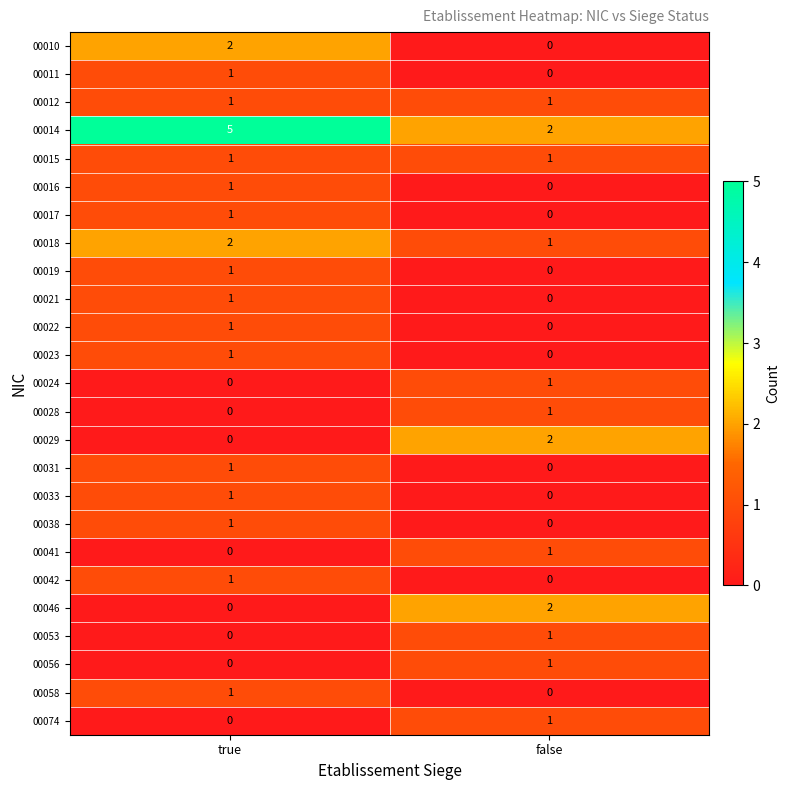

How many categories are shown in the chart?

2